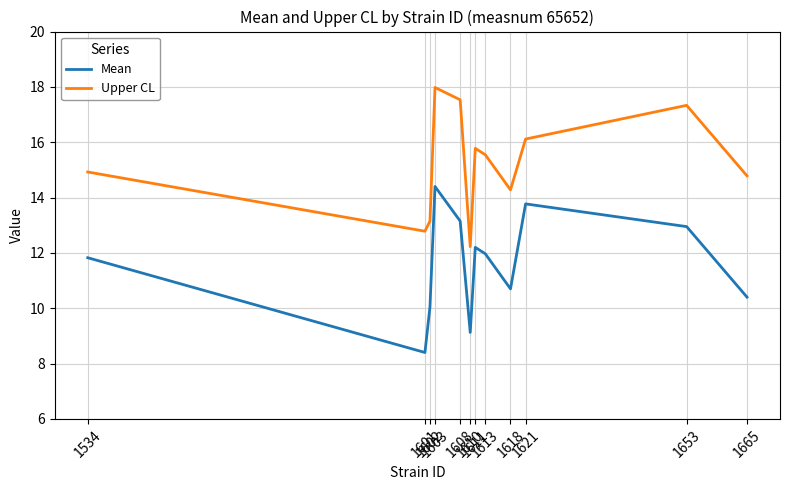

Which series has the largest total across all categories?

Upper CL